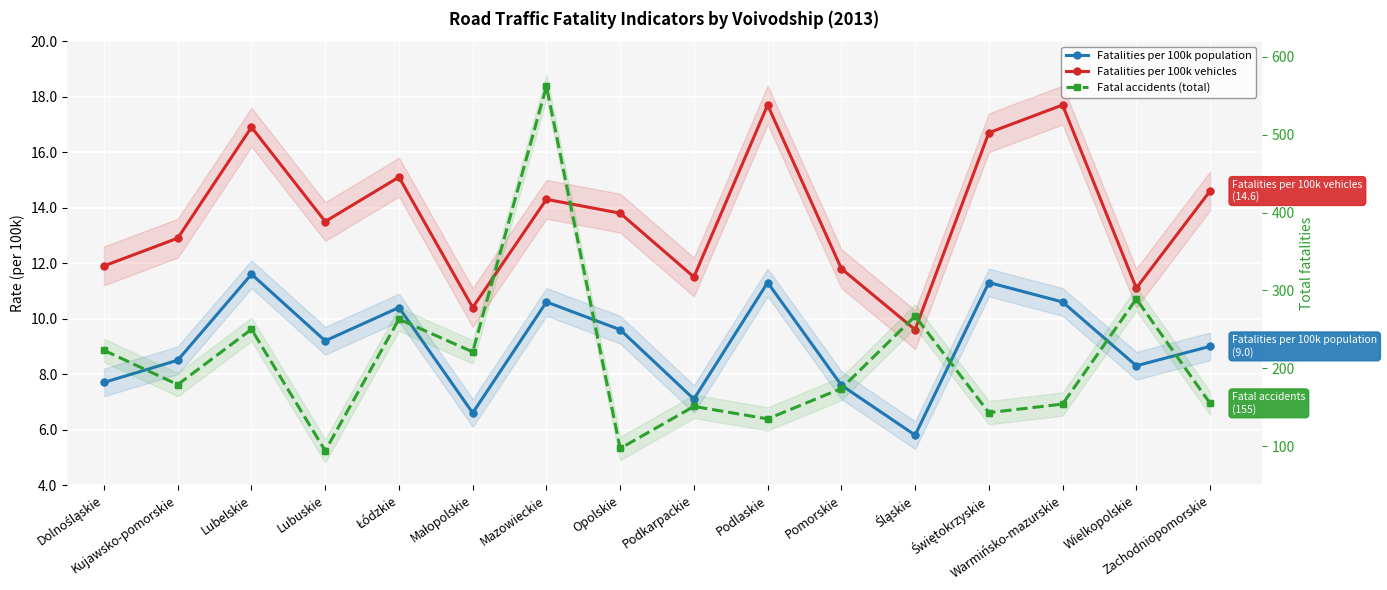

Which series has the largest total across all categories?

Fatal accidents (total)